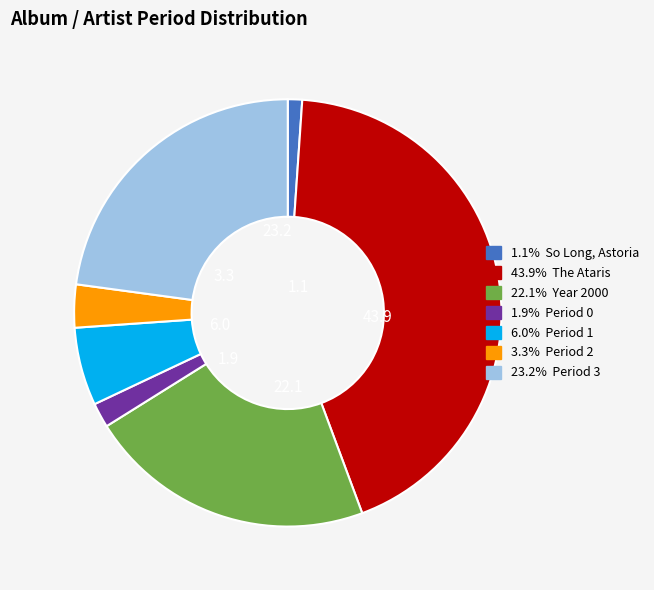

Does any single category account for the majority?

No